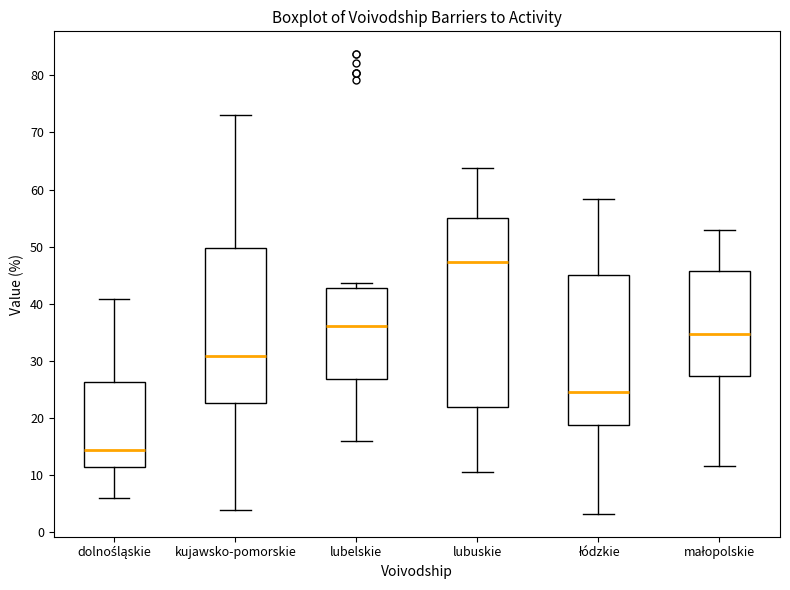

Where does the lower whisker of the box for kujawsko-pomorskie end on the y-axis? The values are not printed on the chart, so give them approximately, as read against the axis.

4